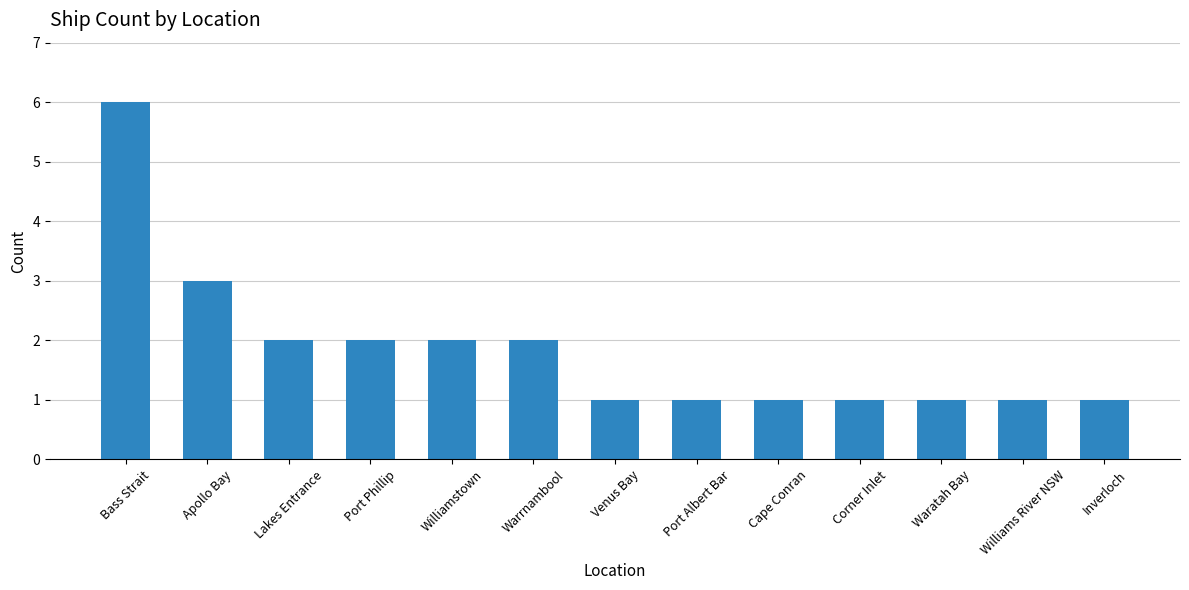

What is the sum of all values?

24